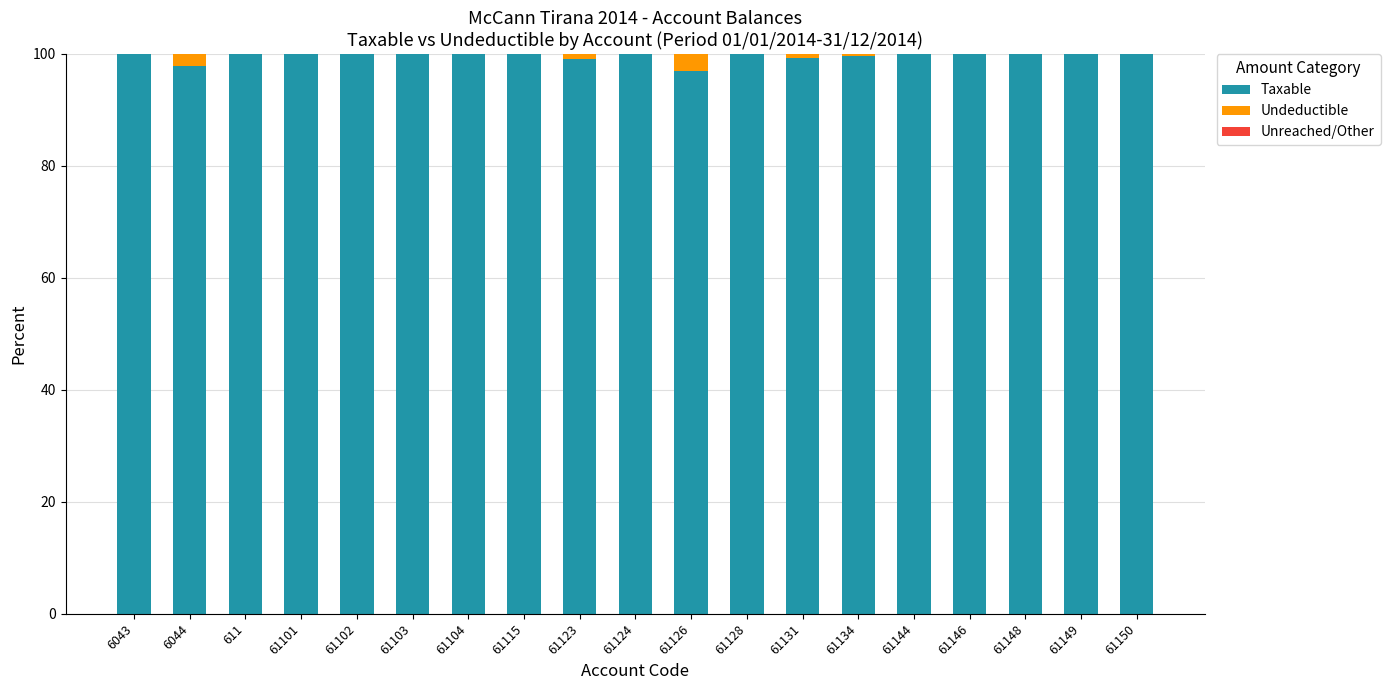

What is the highest value of the Taxable series?

100.0